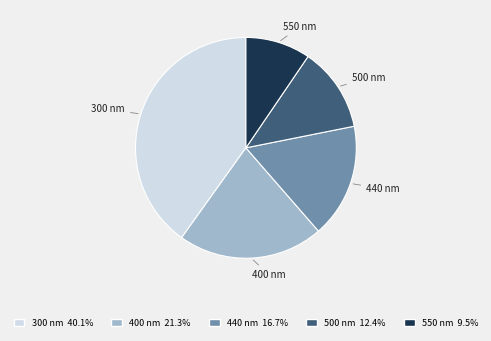

What is the largest slice in the pie chart?

300